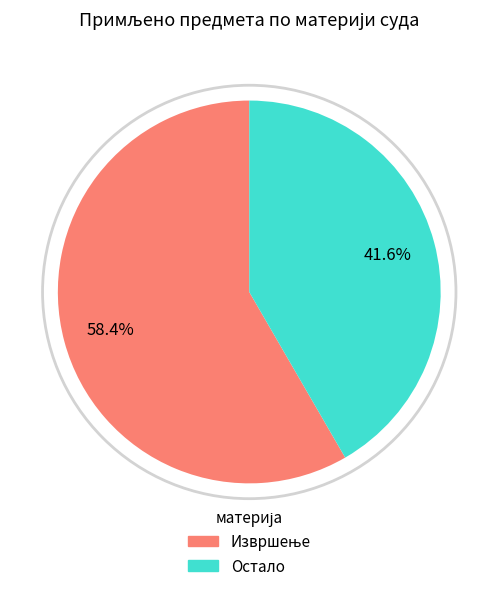

Does any single category account for the majority?

Yes